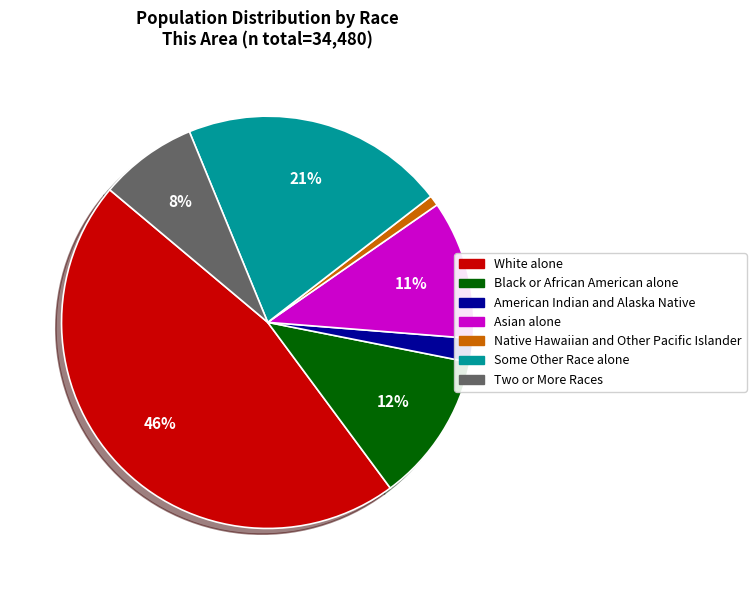

Is Two or More Races the majority of the pie?

No